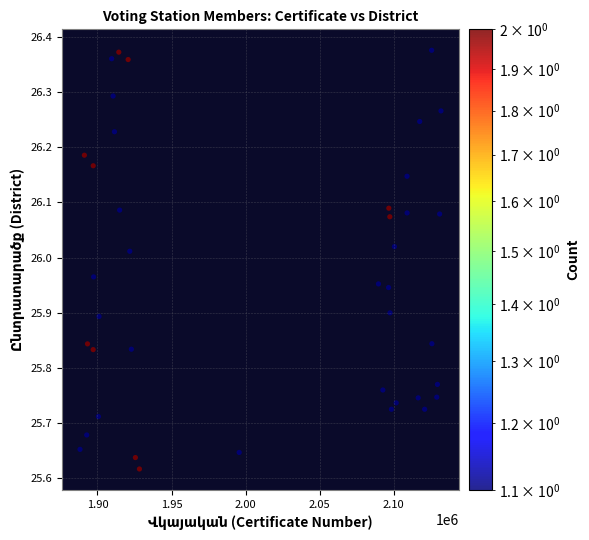

What is the range of Y values (max minus min)?

0.8